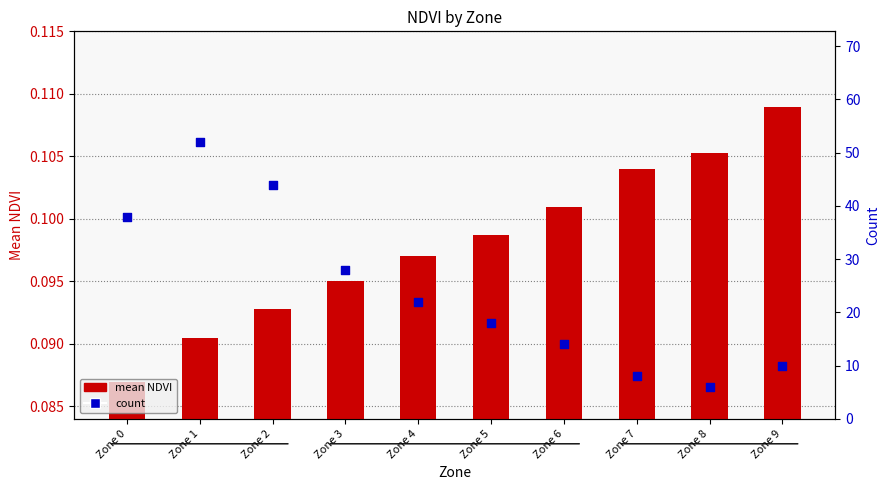

What is the total value across all series at Zone 2?

44.1